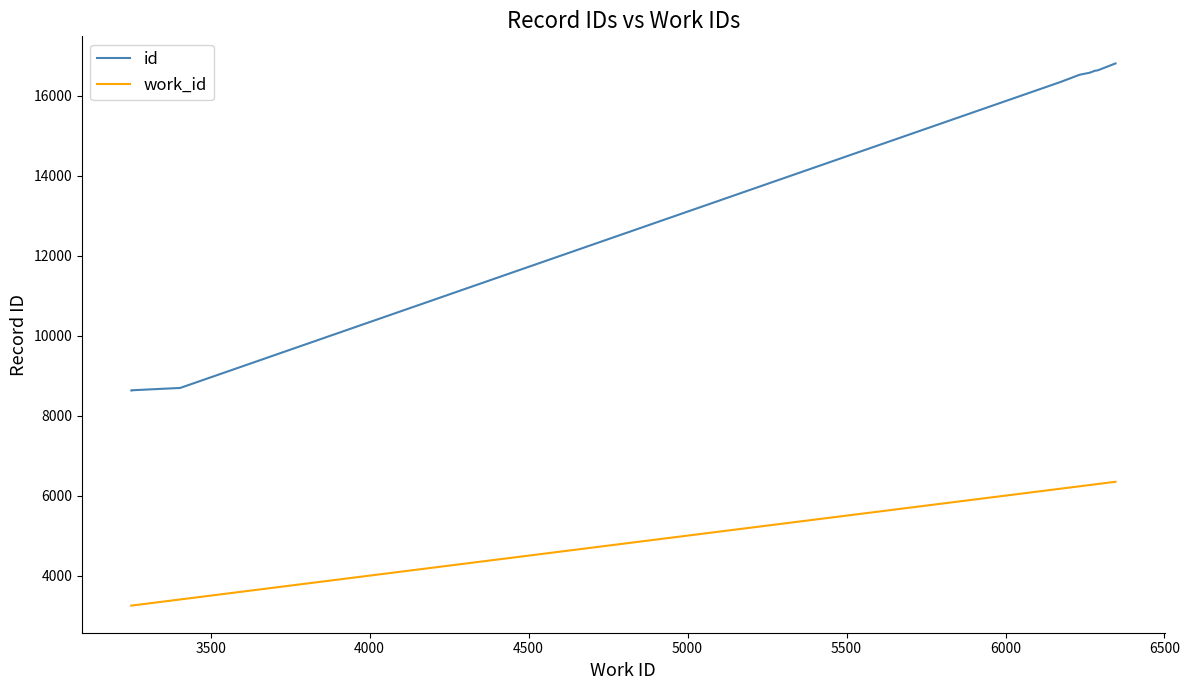

Rank the series by their maximum value, from highest to lowest.

id, work_id